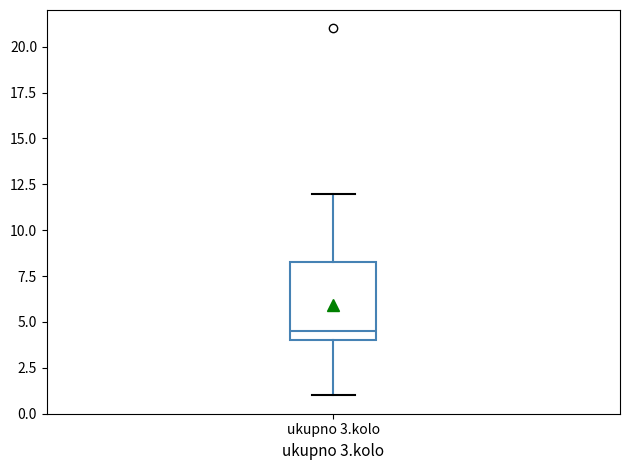

Read this box plot against the y-axis: the position of the median line, the range covered by the box, and the ends of both whiskers. The values are not printed on the chart, so give them approximately, as read against the axis.

median 4.5, box 4.0 to 8.5, whiskers 1.0 to 12.0